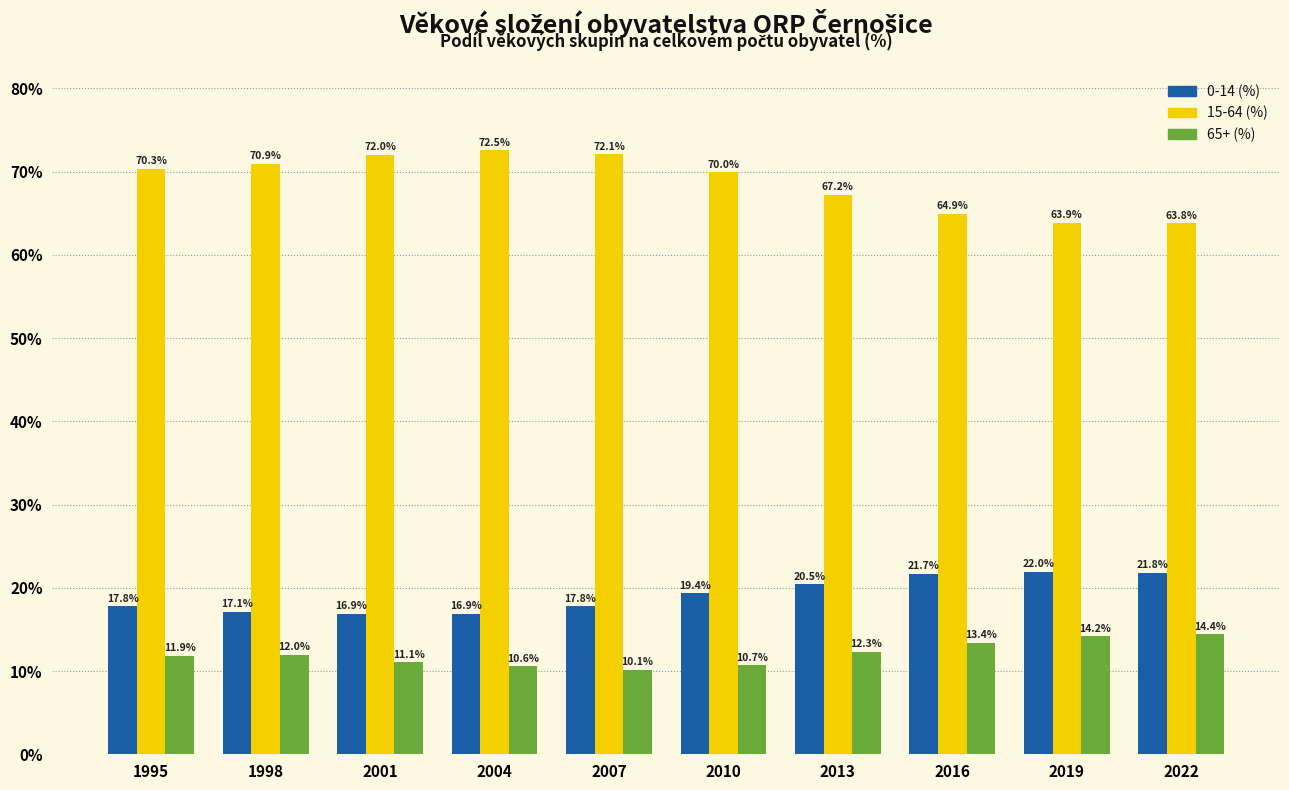

The value of 0-14 (%) at 2007 is 6.0. True or false?

False